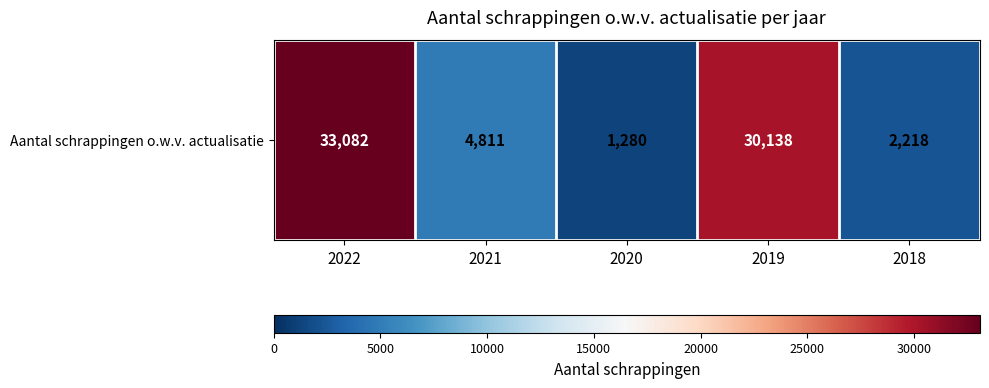

What is the change in value from 2019 to 2018?

-27920